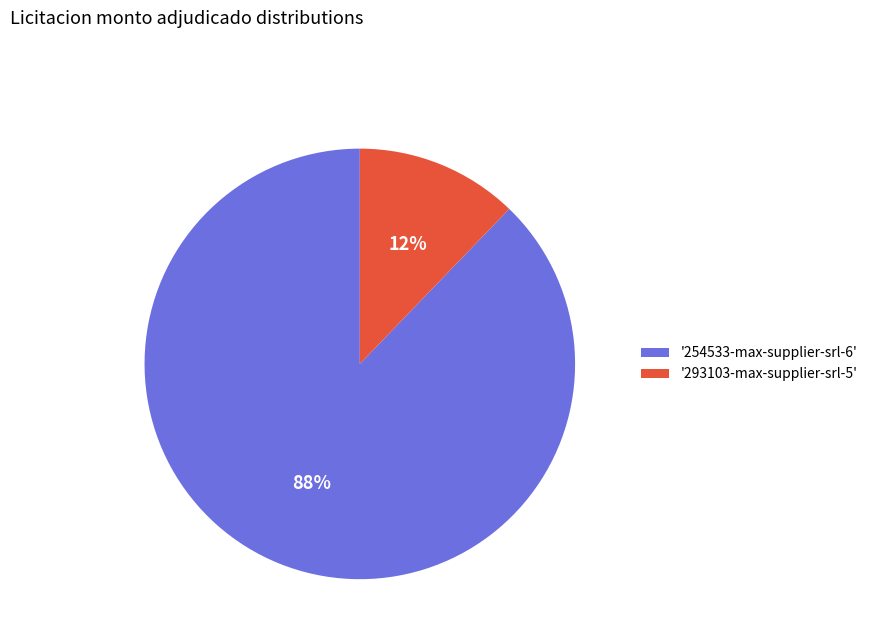

To the nearest percent, what is the difference between the '293103-max-supplier-srl-5' and '254533-max-supplier-srl-6' slice percentages?

76%